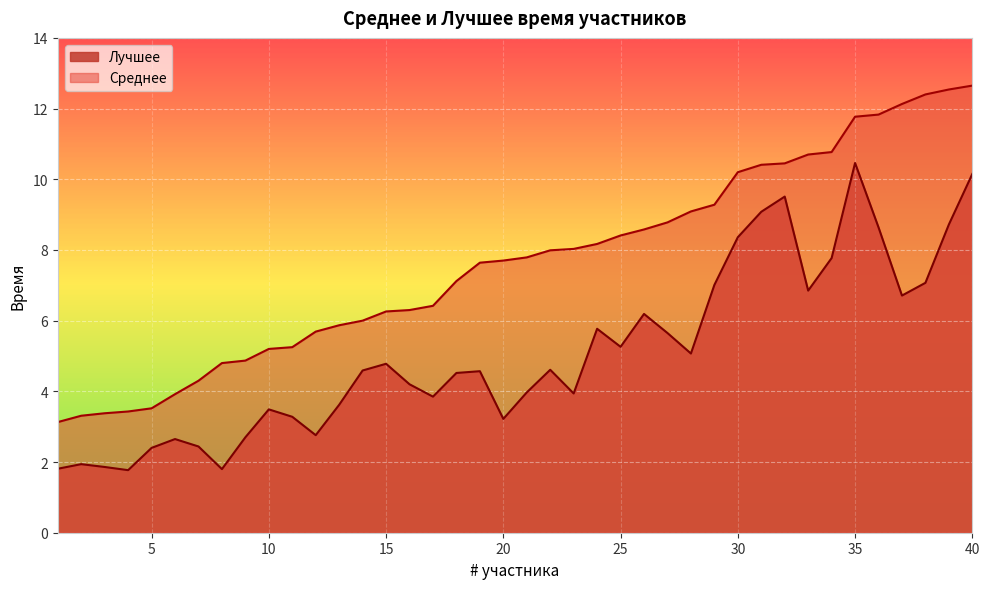

True or false: Лучшее and Среднее cross at least once.

False